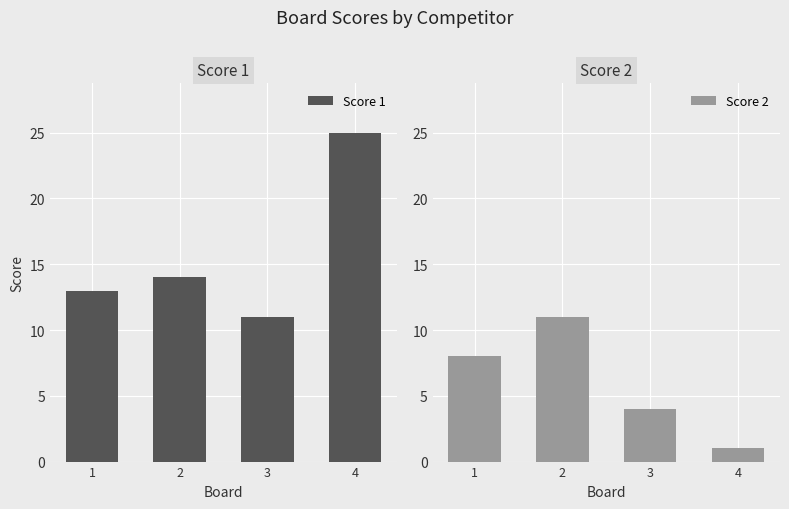

Which series changed the most between 1 and 3?

Score 2